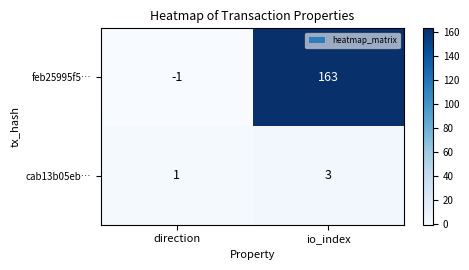

What is the smallest value displayed?

-1